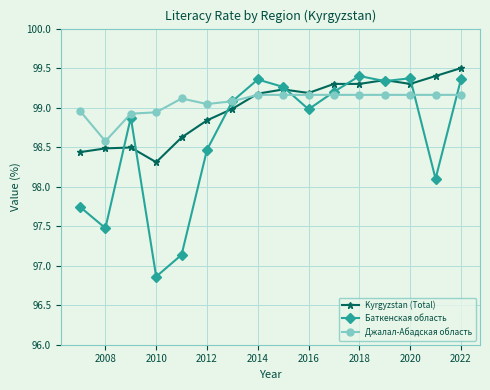

True or false: Джалал-Абадская область has more than 0 interior local peaks.

True